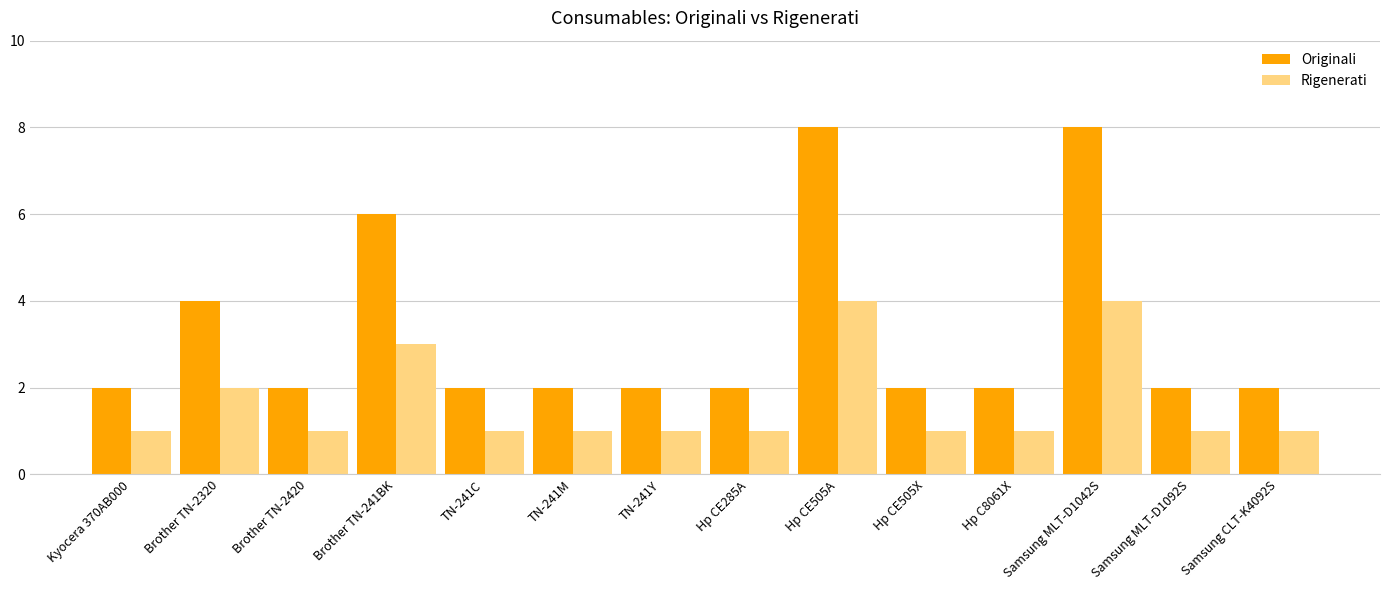

Reading left to right, extract all data points from this chart.

Originali: 2	4	2	6	2	2	2	2	8	2	2	8	2	2
Rigenerati: 1	2	1	3	1	1	1	1	4	1	1	4	1	1